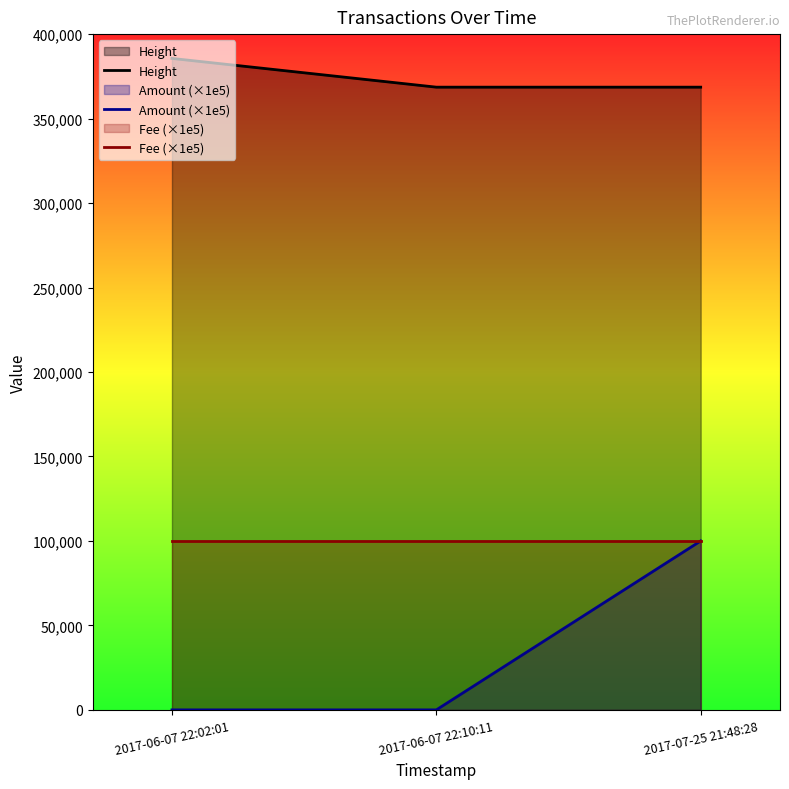

What position from the right is 2017-07-25 21:48:28?

1